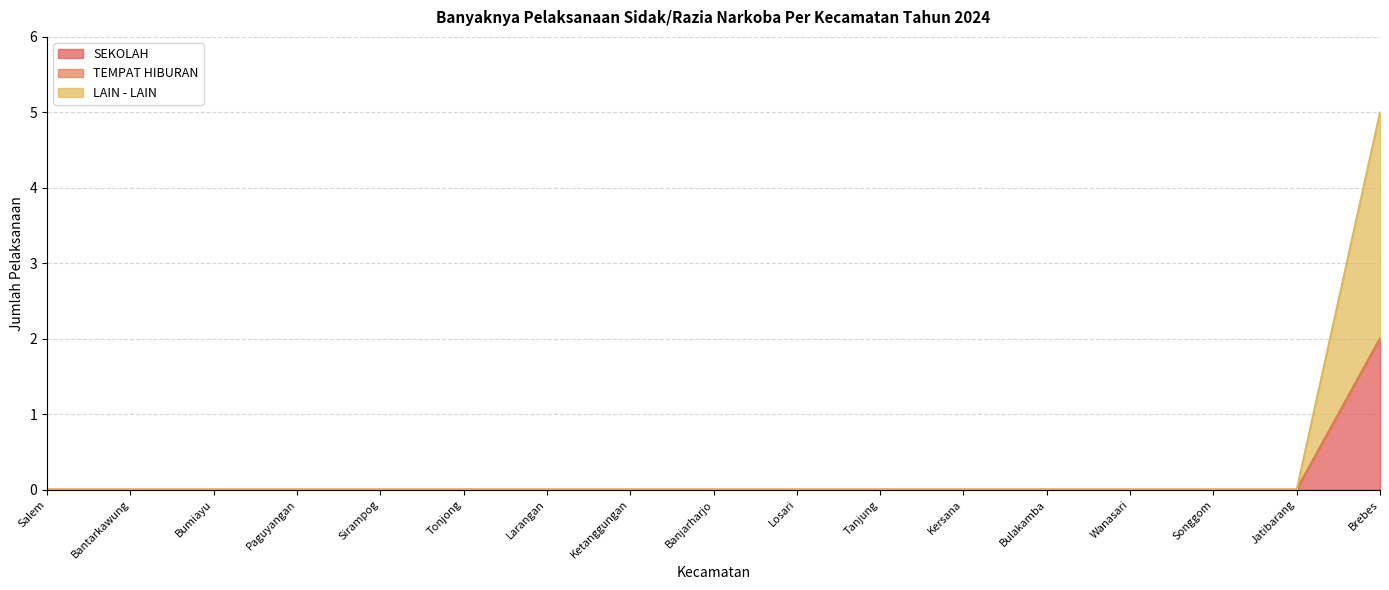

Is it true that LAIN - LAIN equals -1 at Bantarkawung?

False